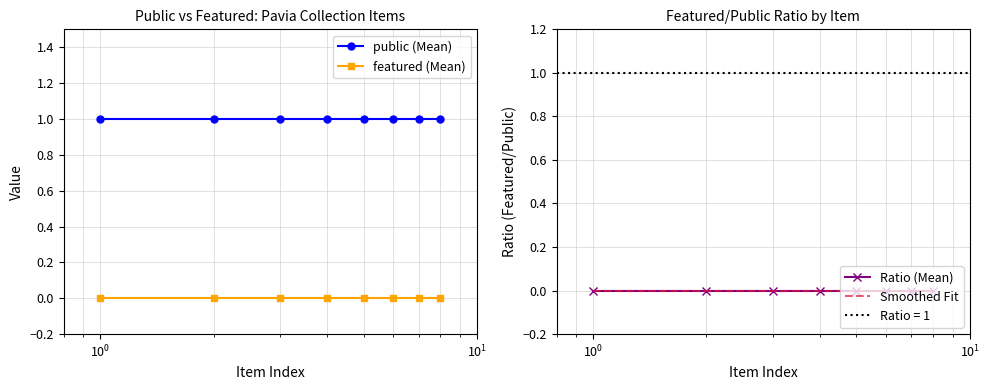

Reading left to right, what are all the values shown in this chart?

public (Mean): 1	1	1	1	1	1	1	1
featured (Mean): 0	0	0	0	0	0	0	0
Ratio (Mean): 0	0	0	0	0	0	0	0
Smoothed Fit: 0	0	0	0	0	0	0	0